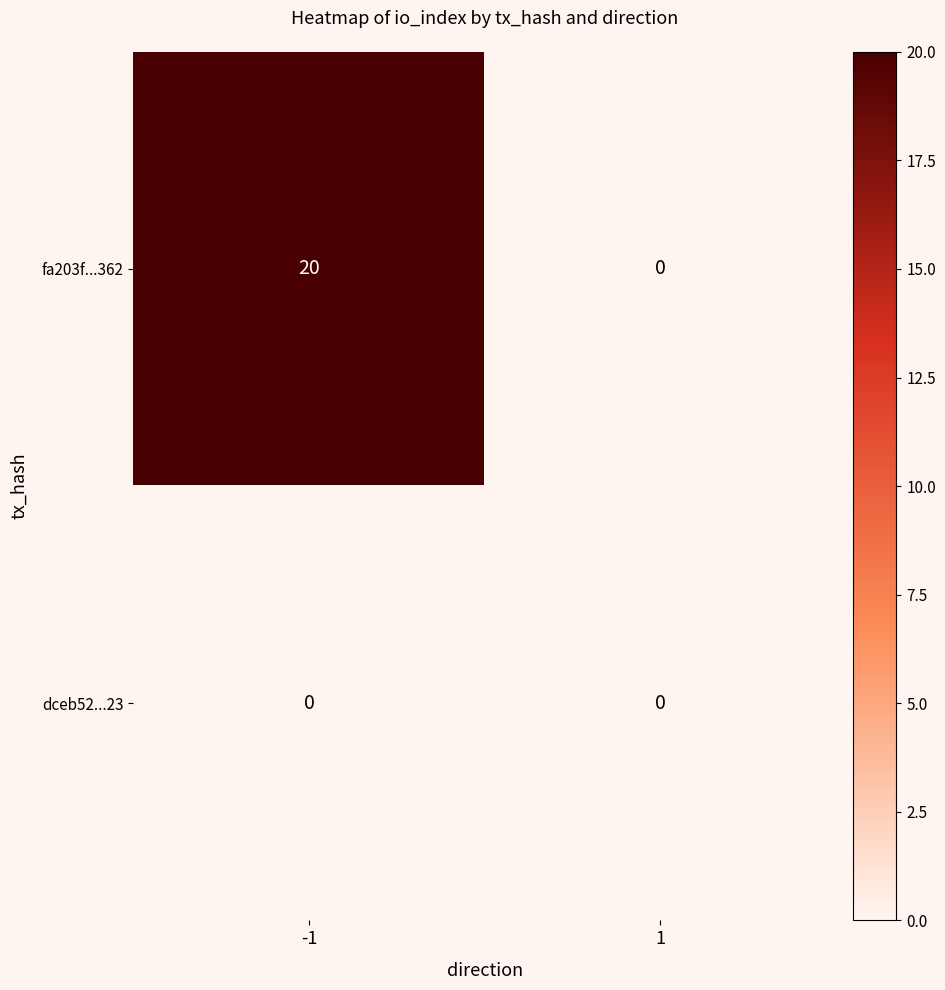

At how many categories does at least one series exceed 10?

1